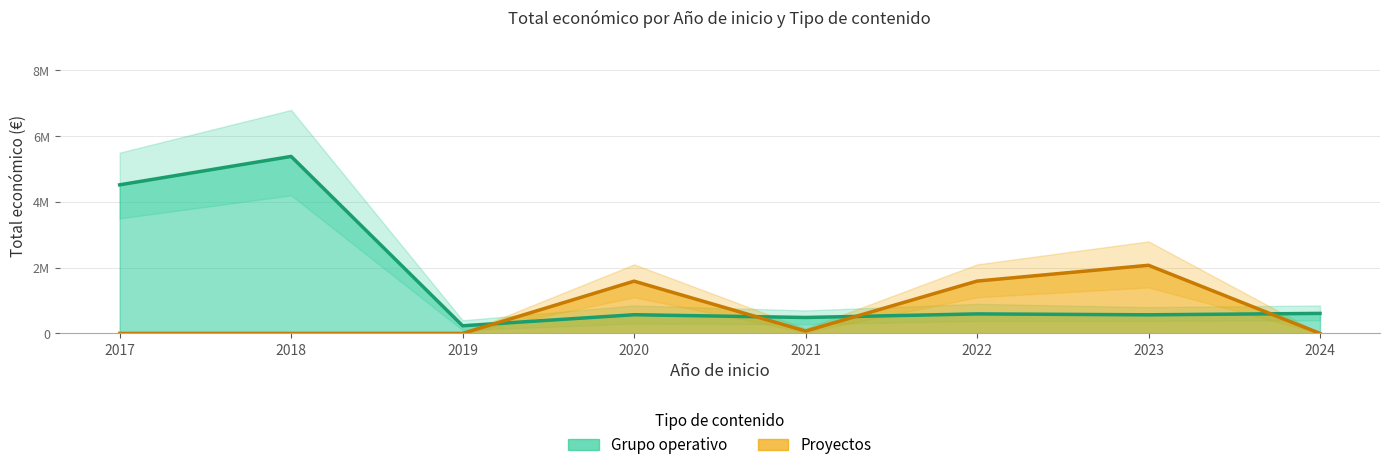

What is the value of the Grupo operativo point at the 6th from the left?

593713